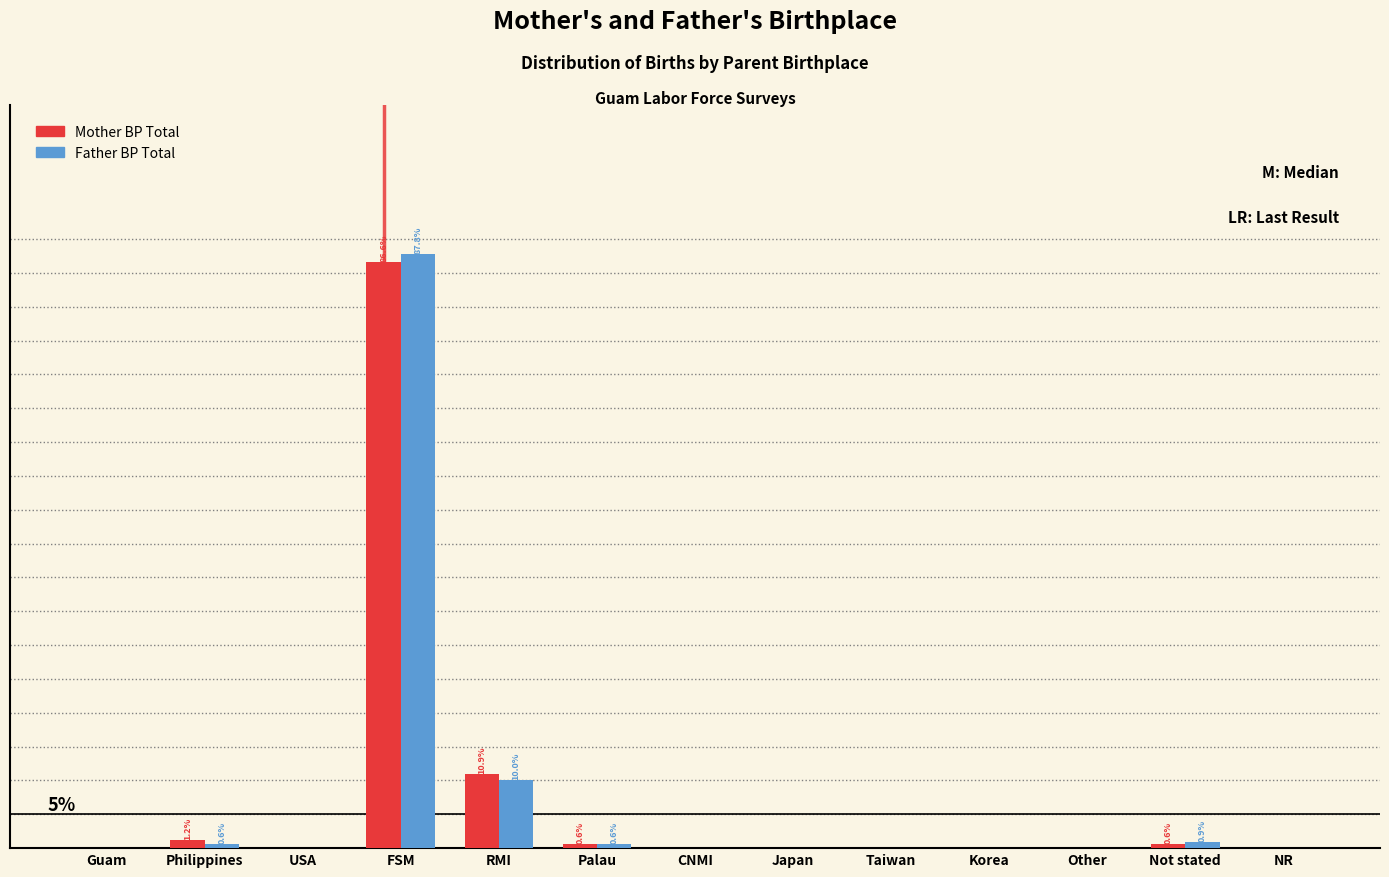

What are all the series names shown in the legend?

Mother BP Total, Father BP Total